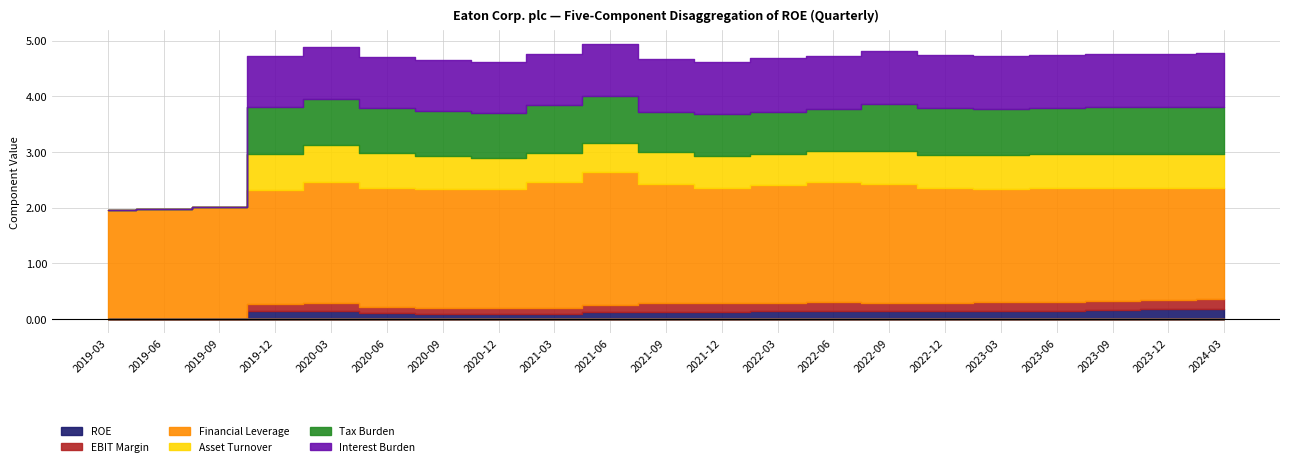

Which series has the widest spread of values?

Interest Burden